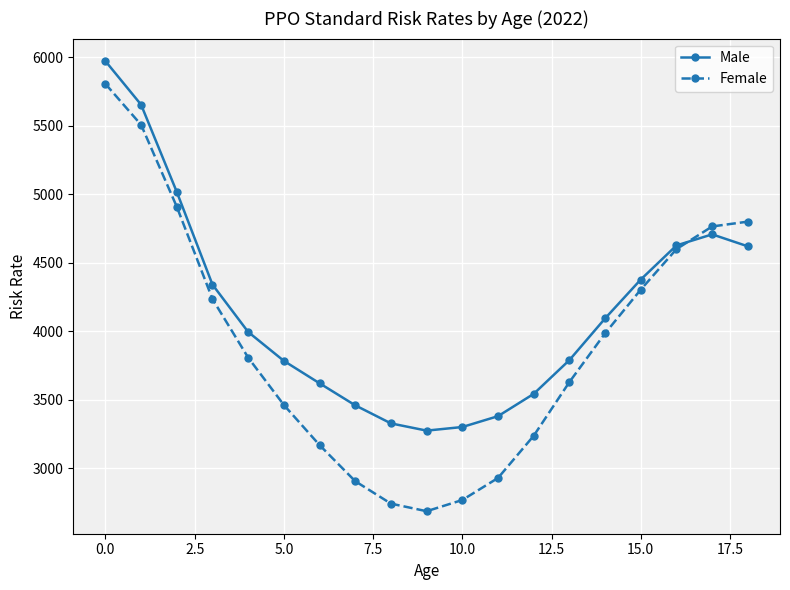

Which series has the largest range (max minus min)?

Female